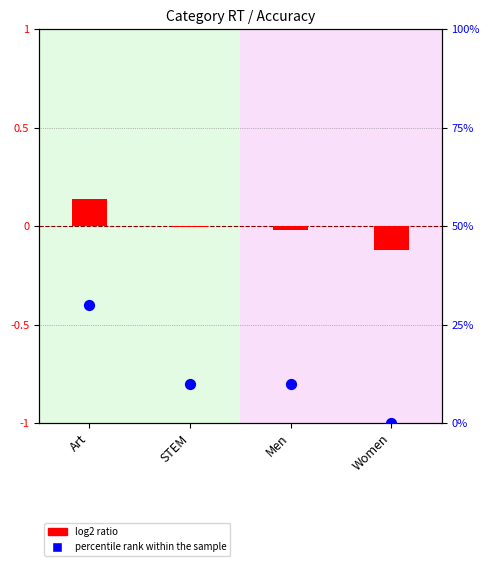

Which series contains the highest Y value?

percentile rank within the sample